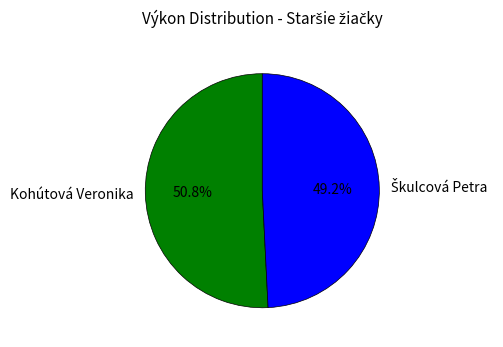

To the nearest percent, what is the average slice percentage?

50%